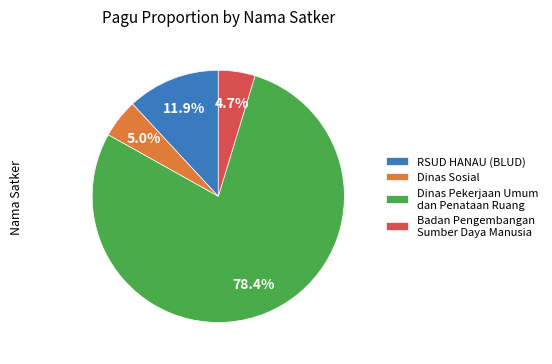

Which category has the biggest portion of the pie?

Dinas Pekerjaan Umum dan Penataan Ruang